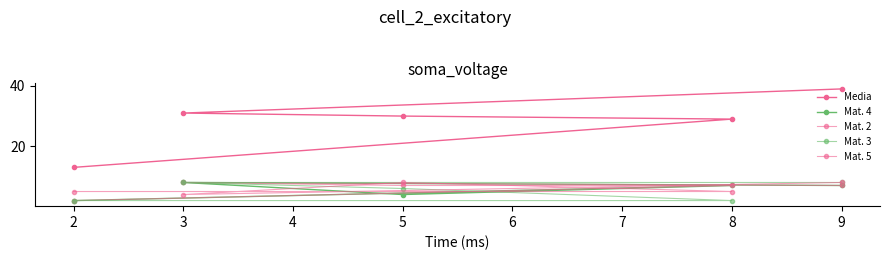

How many data points in Mat. 5 are above 5?

2